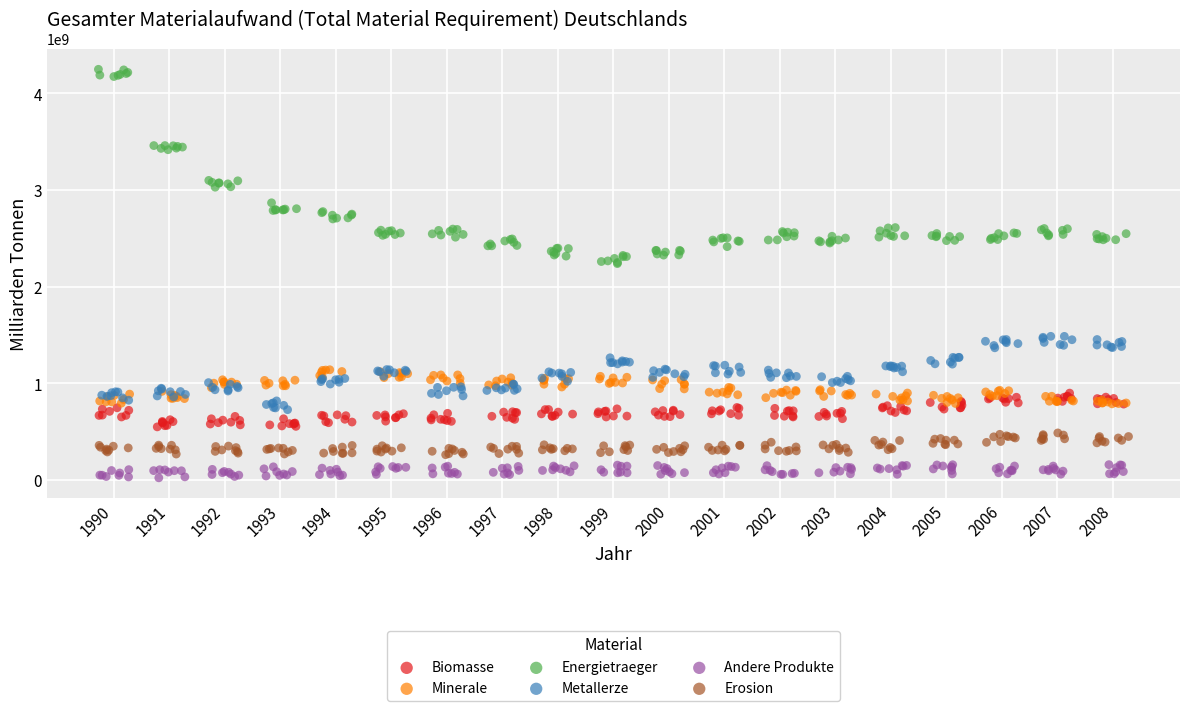

Which series reaches the minimum Y coordinate?

Andere Produkte